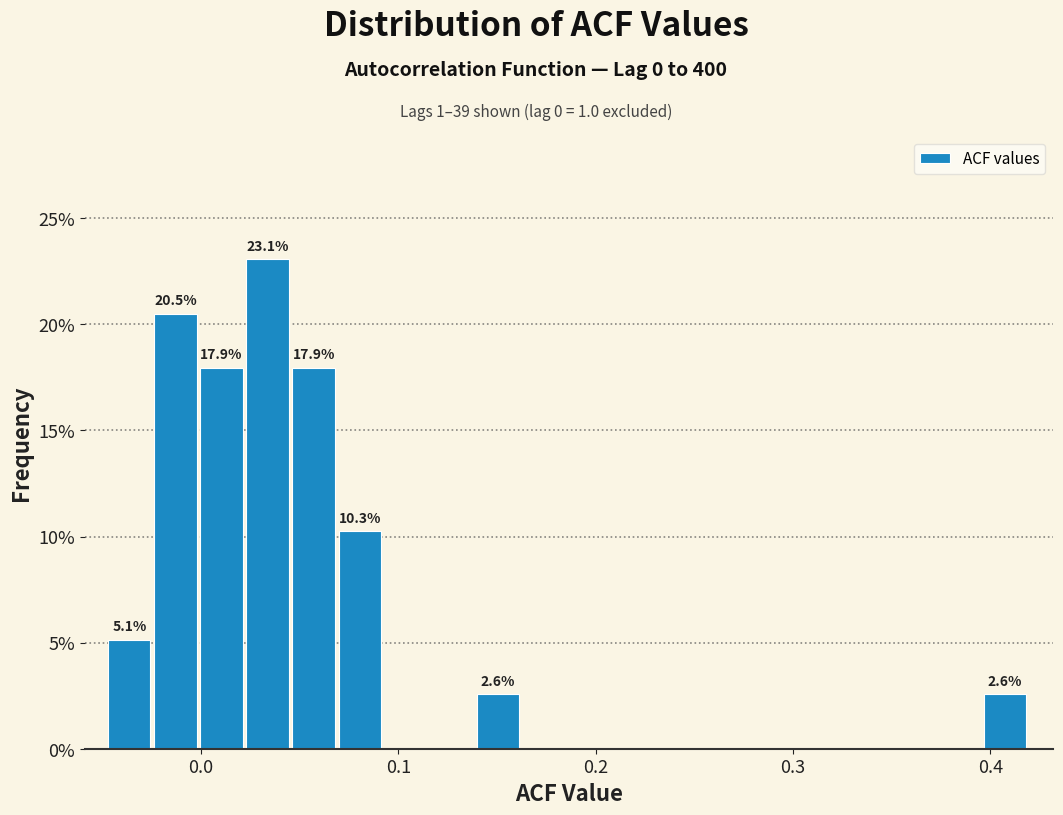

Around what value on the x-axis is the tallest bar? Give the approximate position of its centre, as read against the axis.

0.03